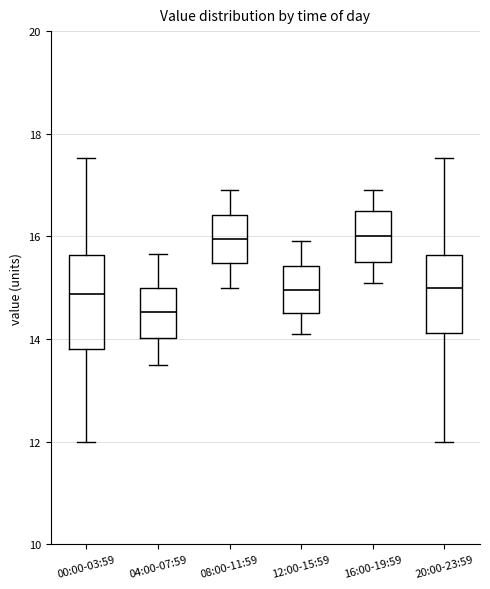

Where is the upper edge of the box for 04:00-07:59 on the y-axis? The values are not printed on the chart, so give them approximately, as read against the axis.

15.0